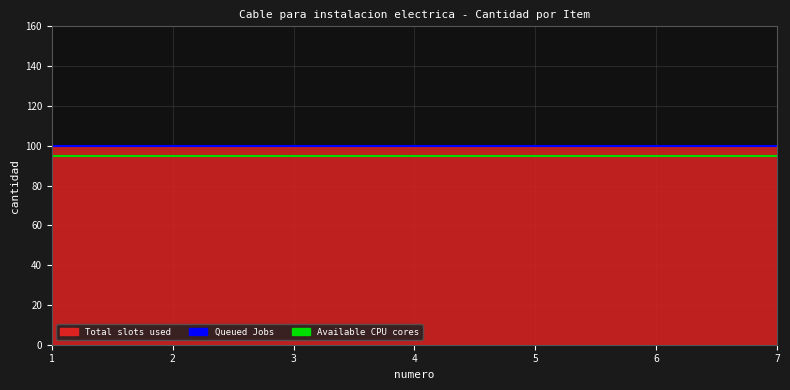

At which label does Queued Jobs reach its minimum?

1